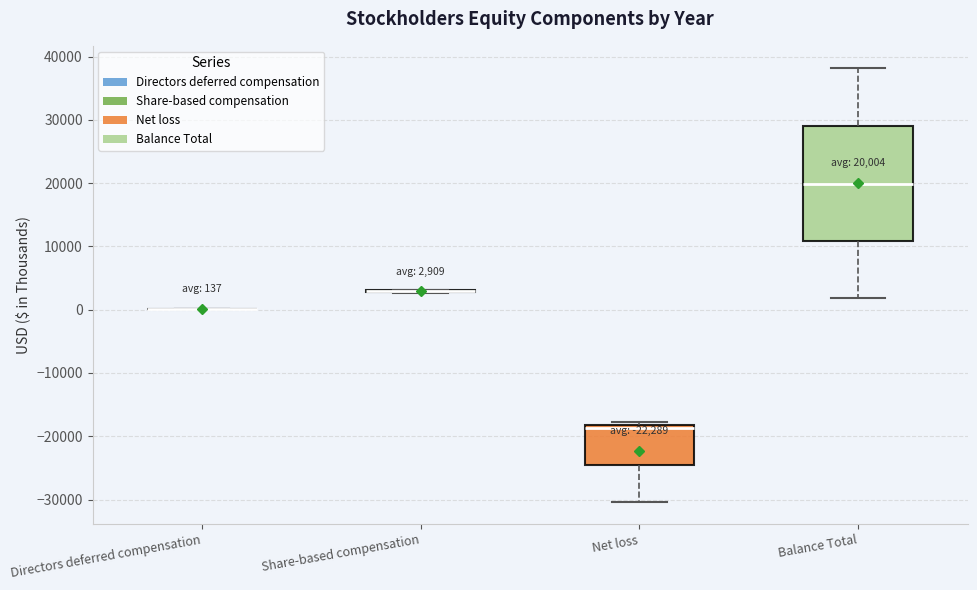

Which box is the tallest, from its lower edge to its upper edge?

Balance Total